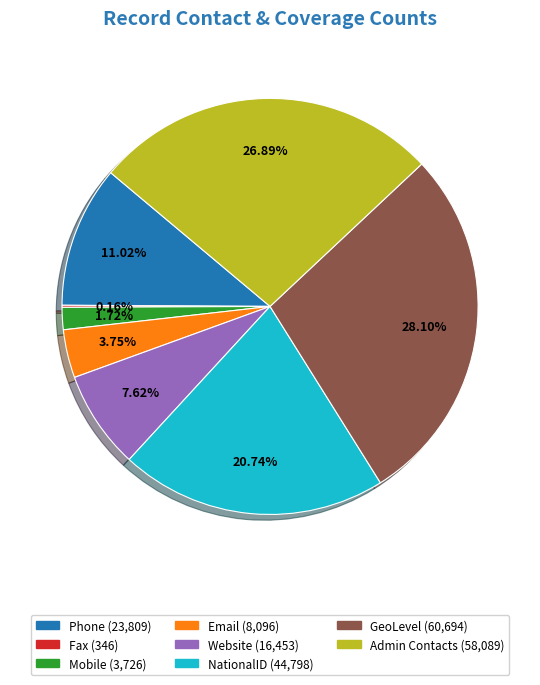

Approximately how many times larger is the value at GeoLevel compared to NationalID?

1.4